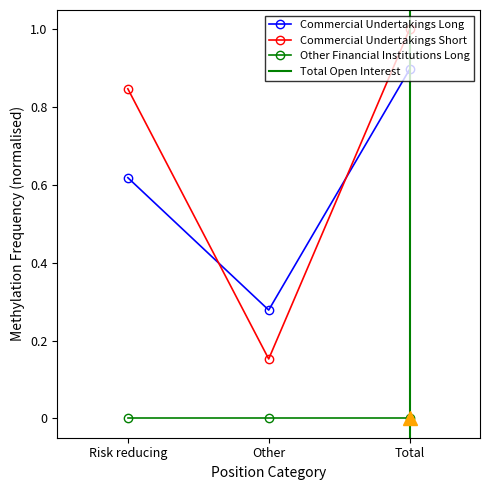

Does the chart have visible grid lines?

No